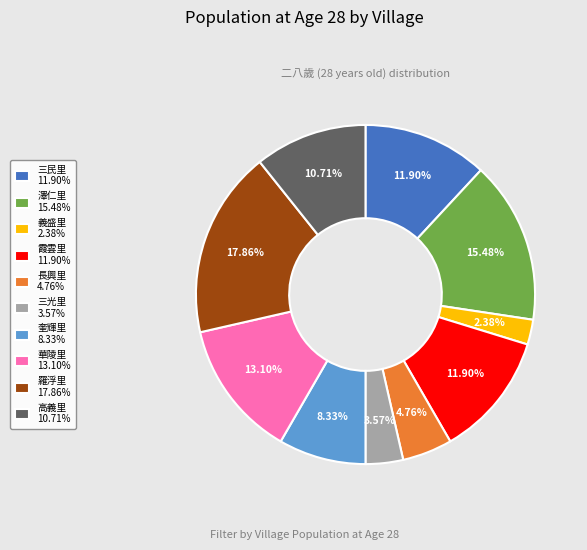

How many segments does this pie chart have?

10